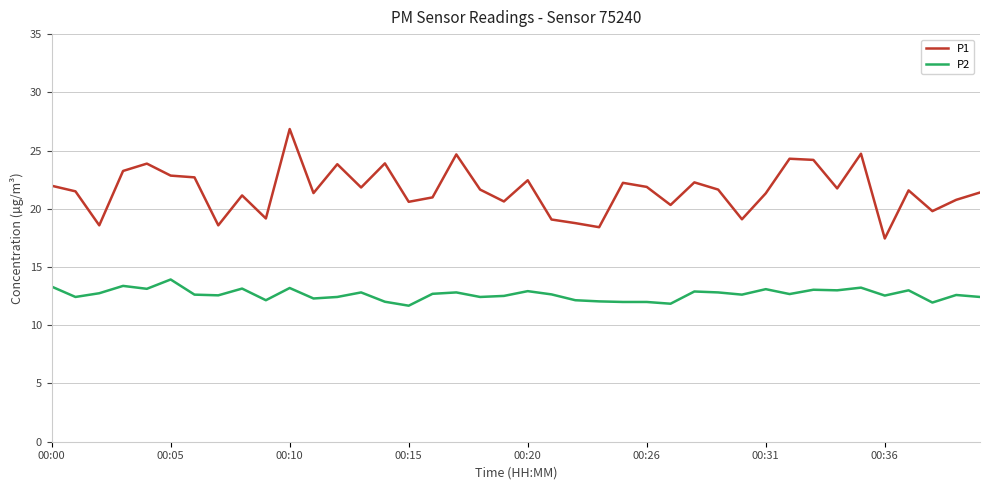

What is the maximum value for P1?

26.9